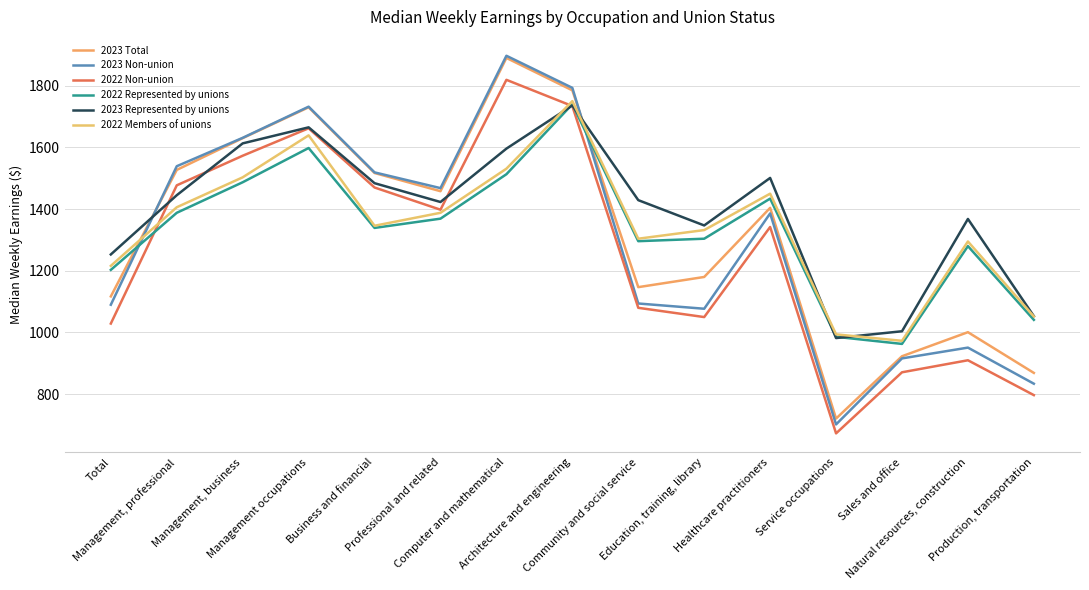

Reading left to right, transcribe all the data shown in this chart.

2023 Total: 1117	1527	1630	1730	1517	1458	1890	1785	1147	1180	1404	721	923	1001	869
2023 Non-union: 1090	1539	1631	1732	1519	1468	1897	1793	1094	1077	1386	702	916	951	834
2022 Non-union: 1029	1477	1573	1662	1470	1398	1819	1734	1080	1050	1342	673	871	910	797
2022 Represented by unions: 1203	1388	1487	1598	1339	1369	1513	1740	1296	1304	1434	986	963	1280	1041
2023 Represented by unions: 1253	1445	1613	1665	1484	1423	1596	1736	1429	1347	1501	982	1004	1368	1053
2022 Members of unions: 1216	1406	1503	1639	1346	1388	1531	1750	1304	1332	1450	994	973	1295	1052